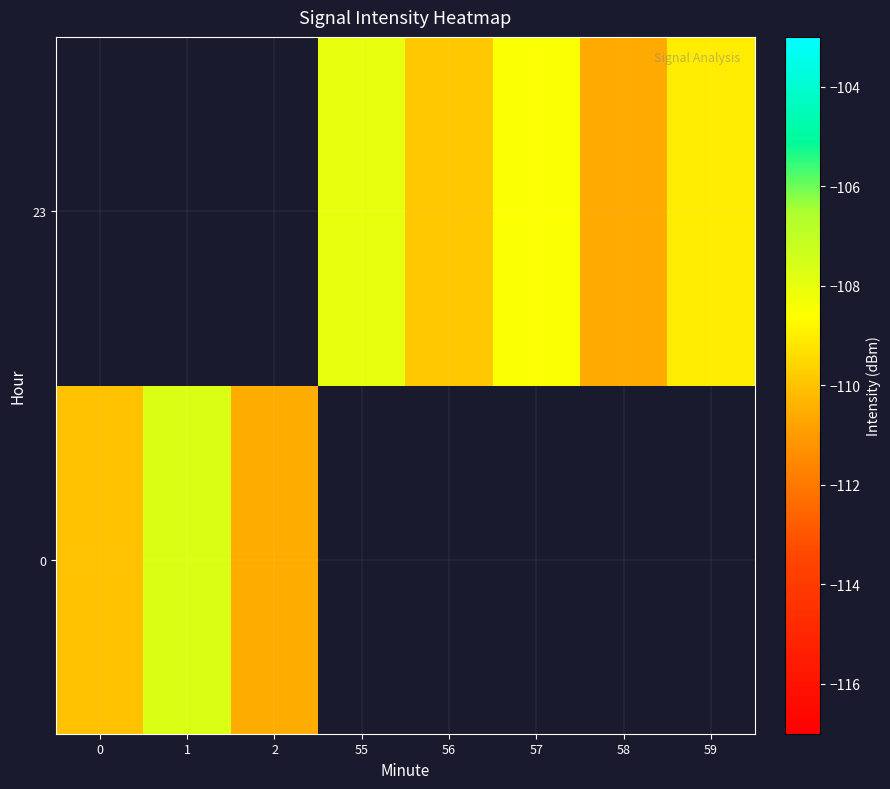

What is the difference between the maximum and minimum values in the row_0 series?

2.8